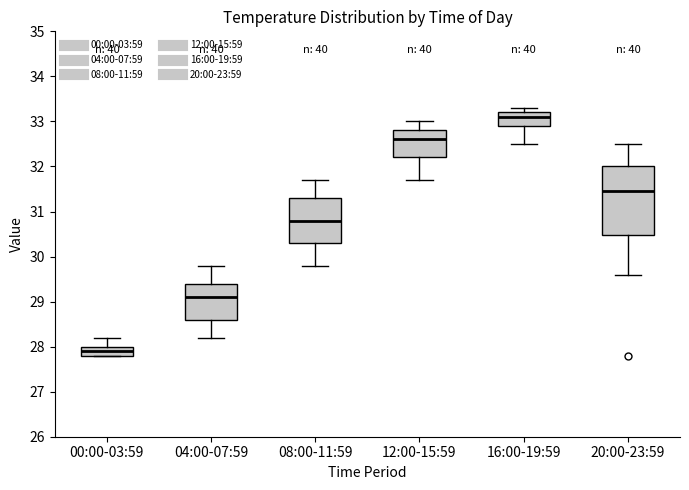

Comparing the boxes themselves (not the whiskers), which one is the tallest?

20:00-23:59